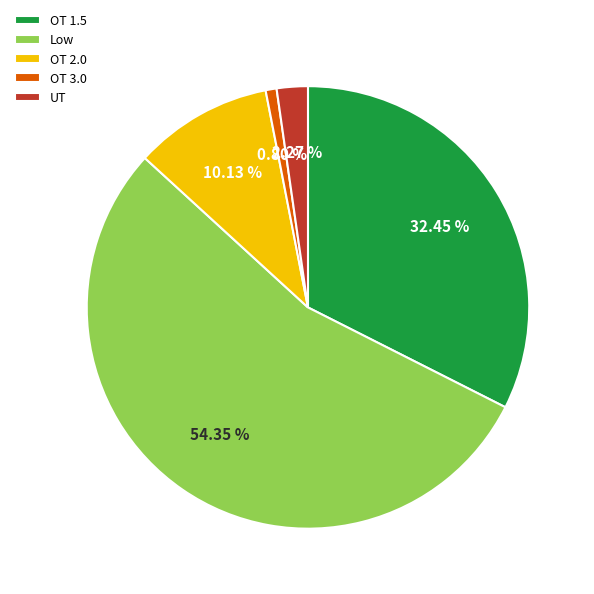

What percentage is the OT 1.5 slice, to the nearest percent?

32%